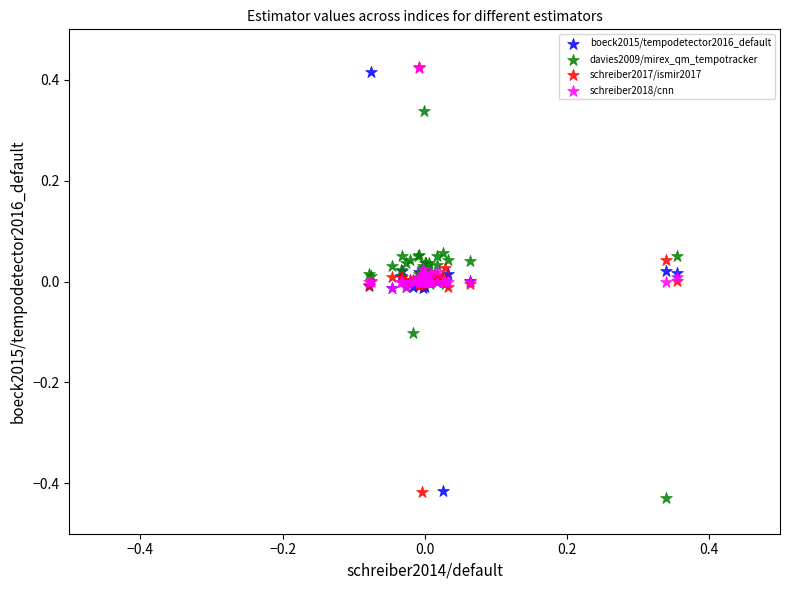

What are all the series names shown in the legend?

boeck2015/tempodetector2016_default, davies2009/mirex_qm_tempotracker, schreiber2017/ismir2017, schreiber2018/cnn